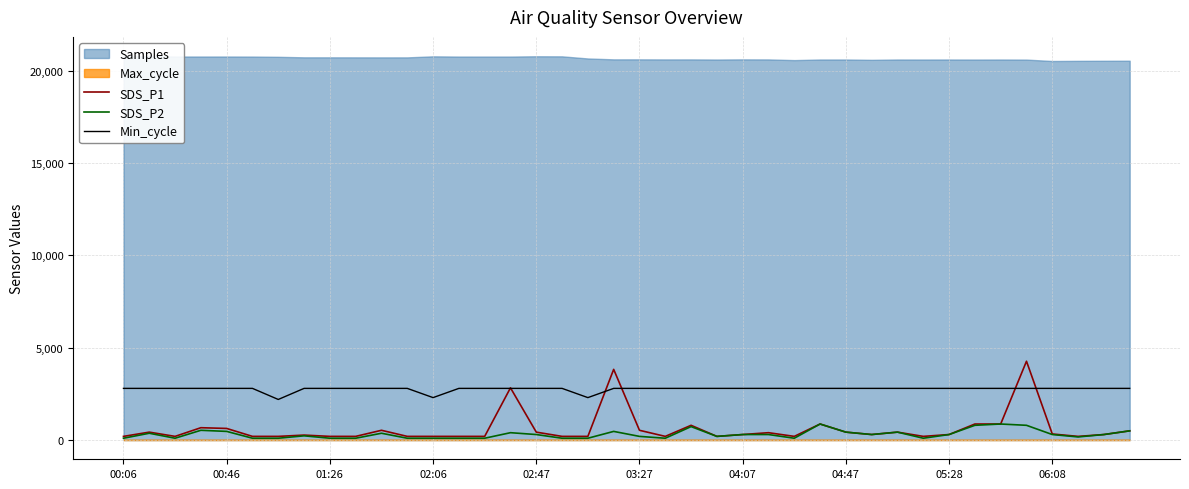

True or false: Min_cycle and SDS_P2 cross at least once.

False